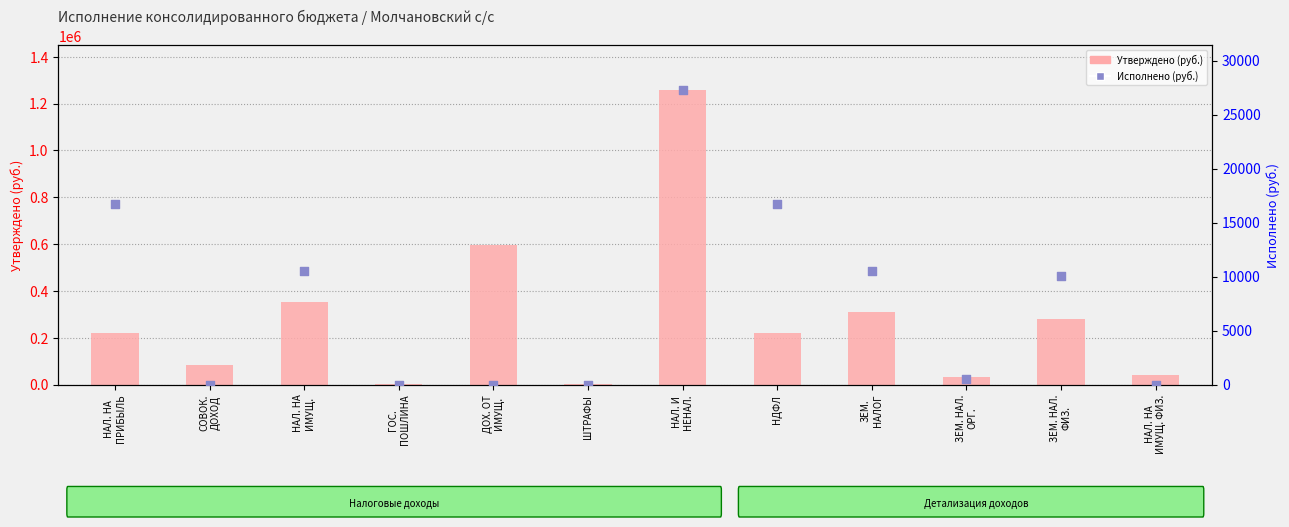

Which series reaches the maximum Y coordinate?

Утверждено (руб.)